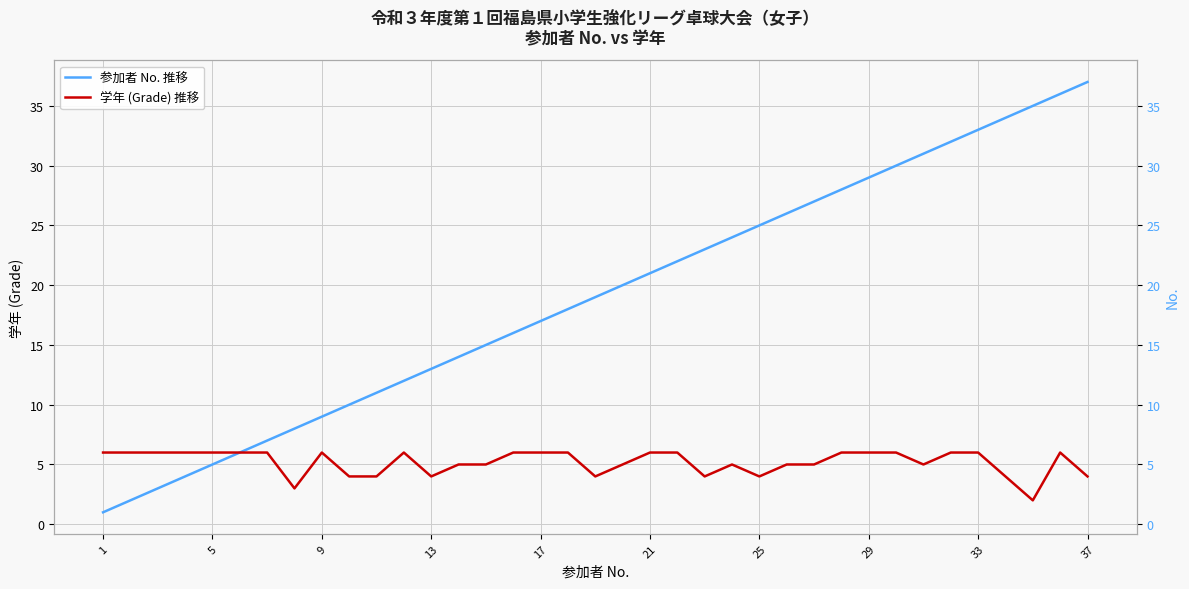

True or false: 学年 (Grade) 推移 and 参加者 No. 推移 cross at least once.

False